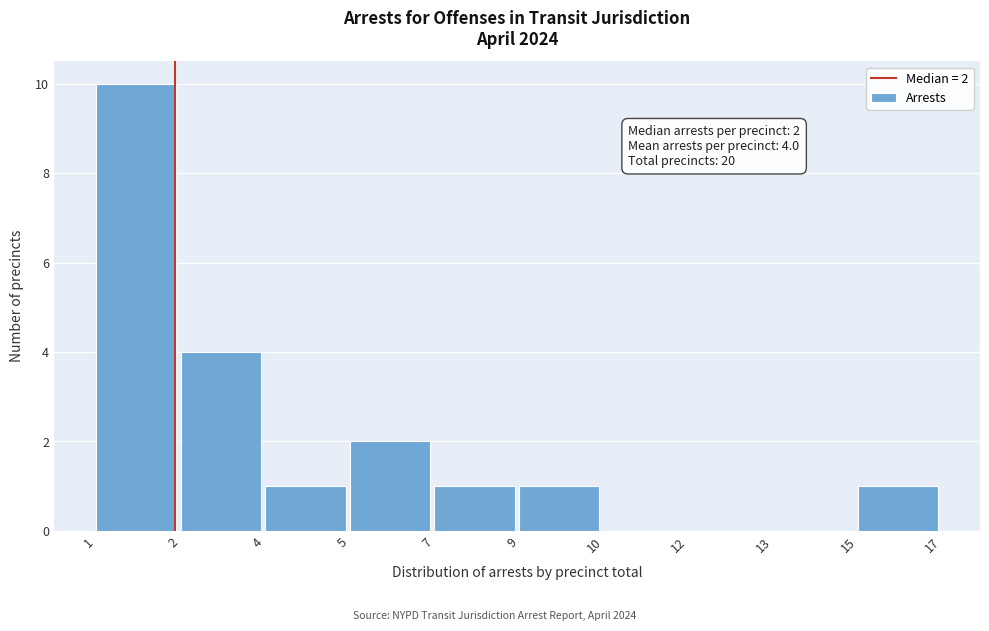

Reading left to right, list all the values displayed in this chart.

1=10	2=4	4=1	5=2	7=1	9=1	10=0	12=0	13=0	15=1